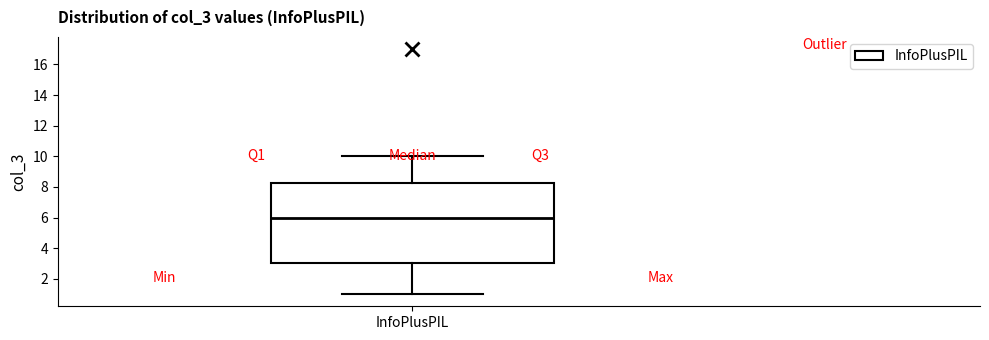

Transcribe this box plot: give where the median line is, the range the box spans, and where the two whiskers end, as read against the y-axis. The values are not printed on the chart, so give them approximately, as read against the axis.

median 6.0, box 3.0 to 8.2, whiskers 1.0 to 10.0